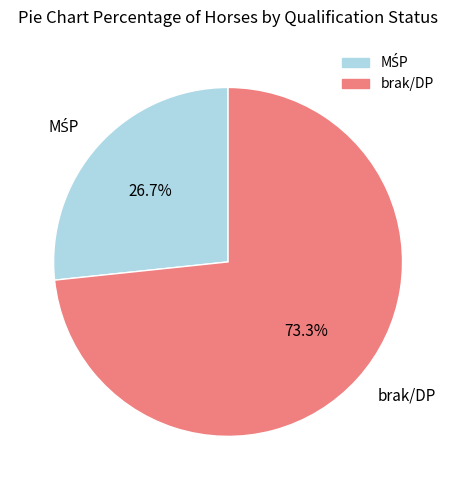

What is the largest slice in the pie chart?

brak/DP